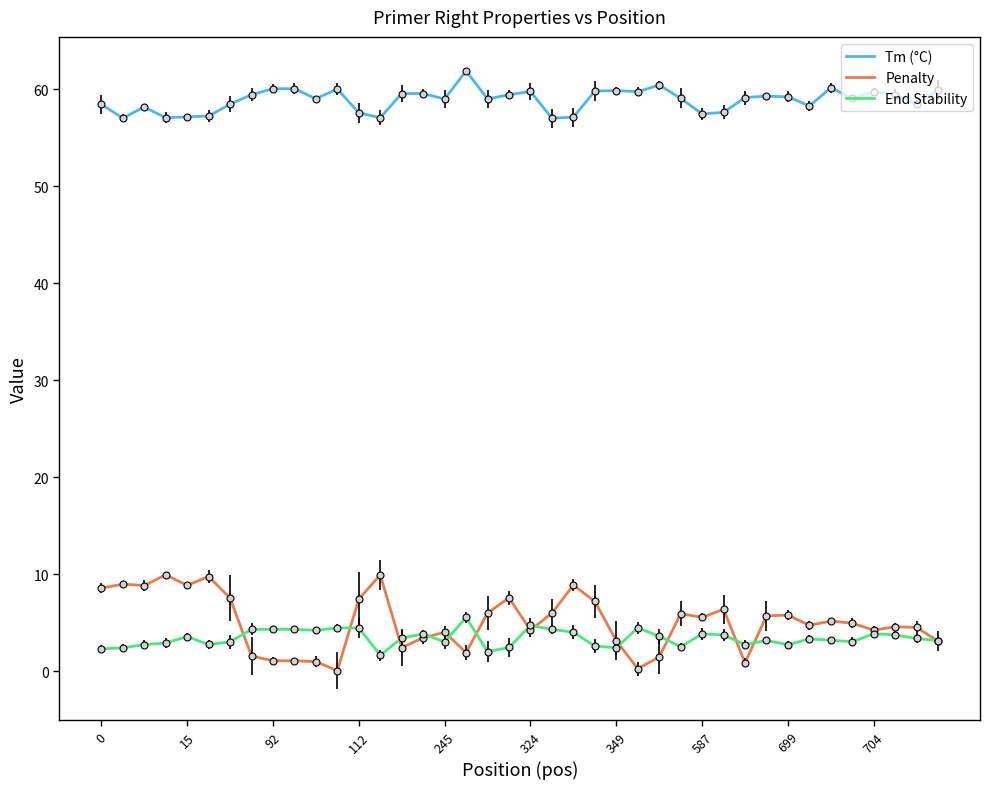

True or false: Tm (°C) and End Stability intersect in this chart.

False